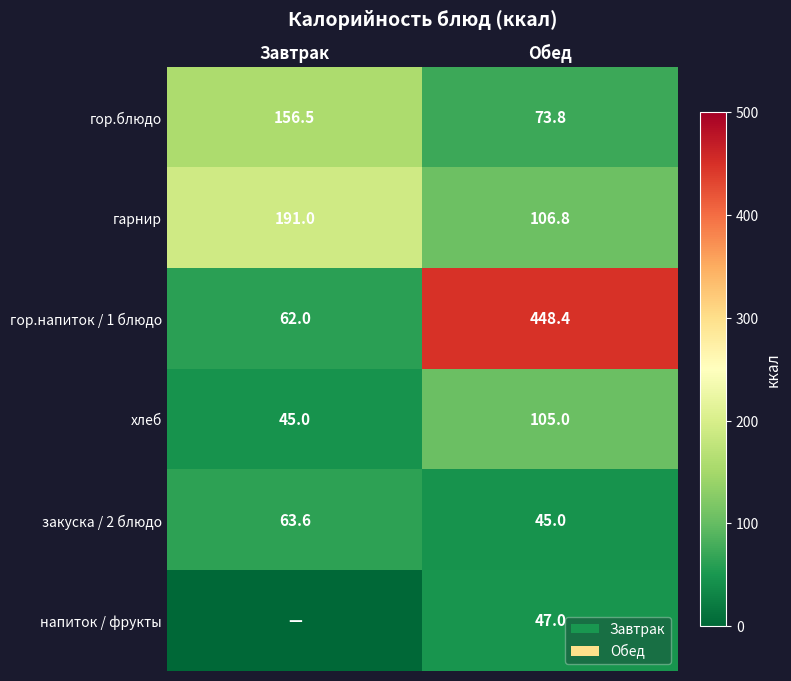

Which has a higher value, Обед or Завтрак?

Завтрак